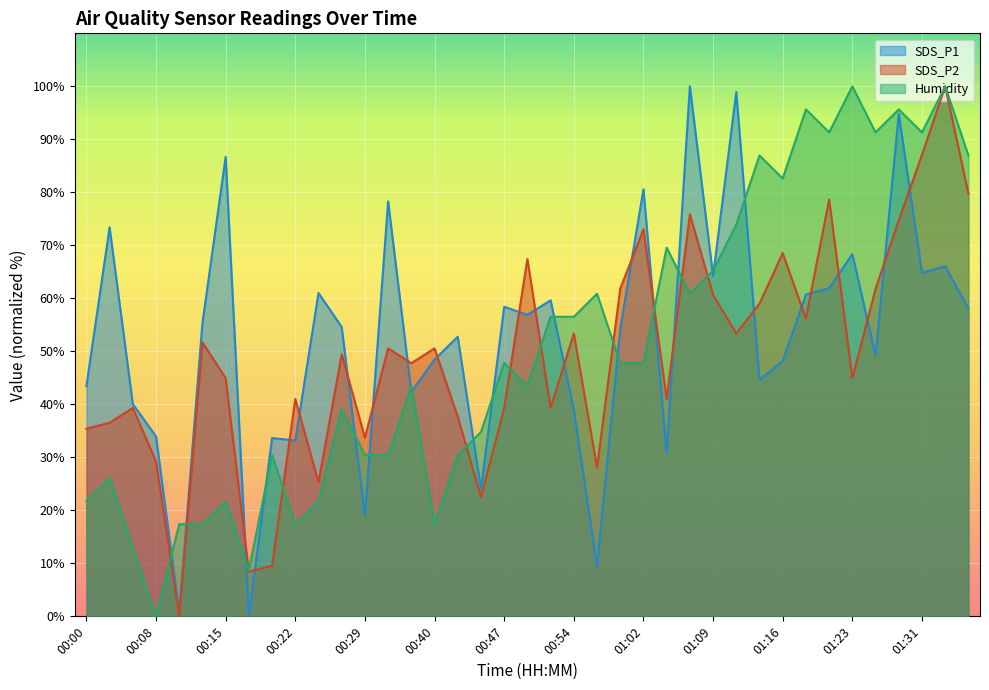

What is the label of the 15th point from the right?

01:02